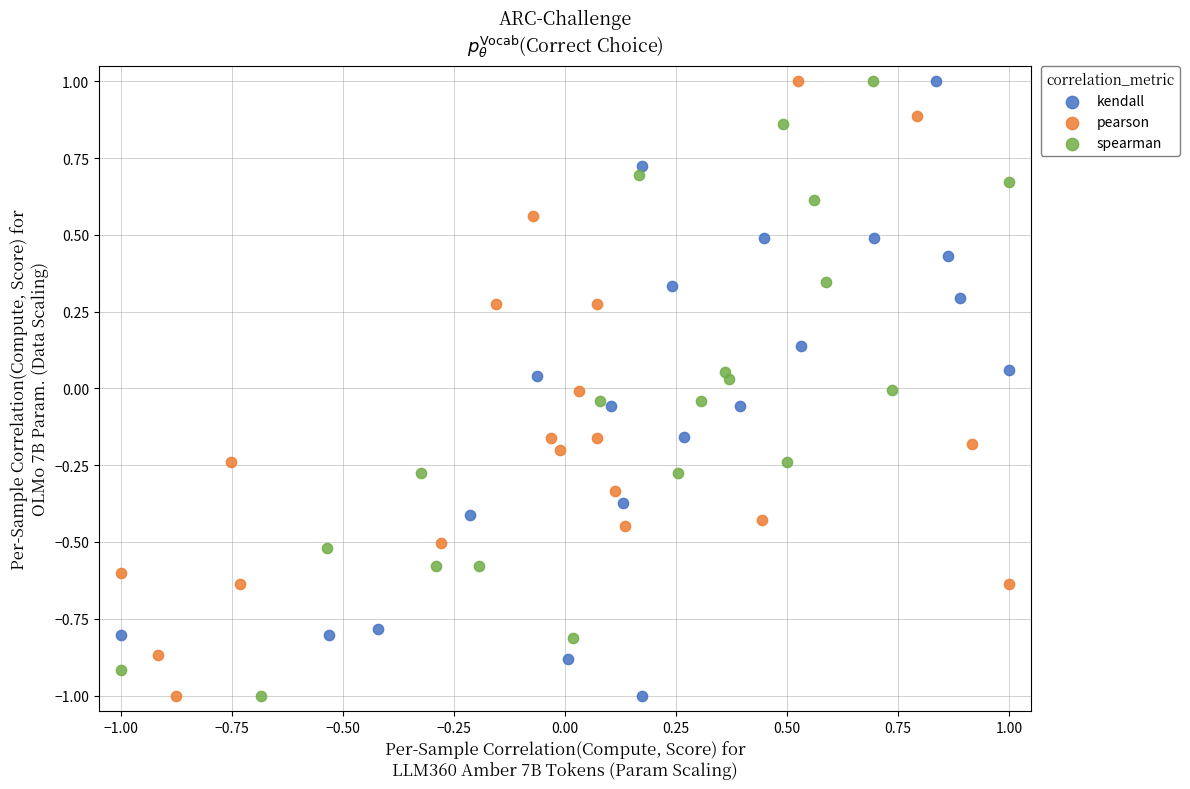

What are all the series names shown in the legend?

kendall, pearson, spearman